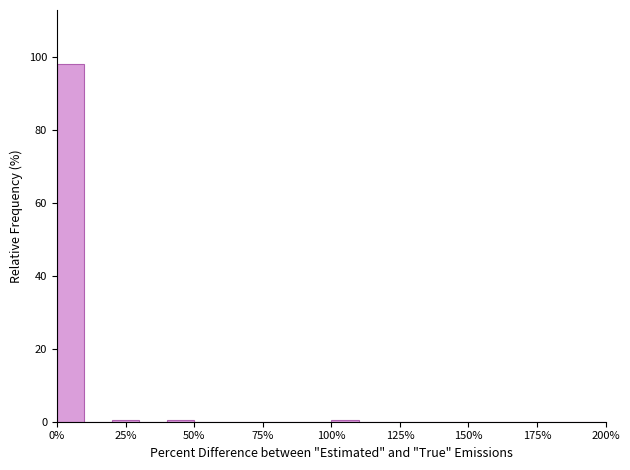

Read against the x-axis, roughly where is the centre of the tallest bar?

5